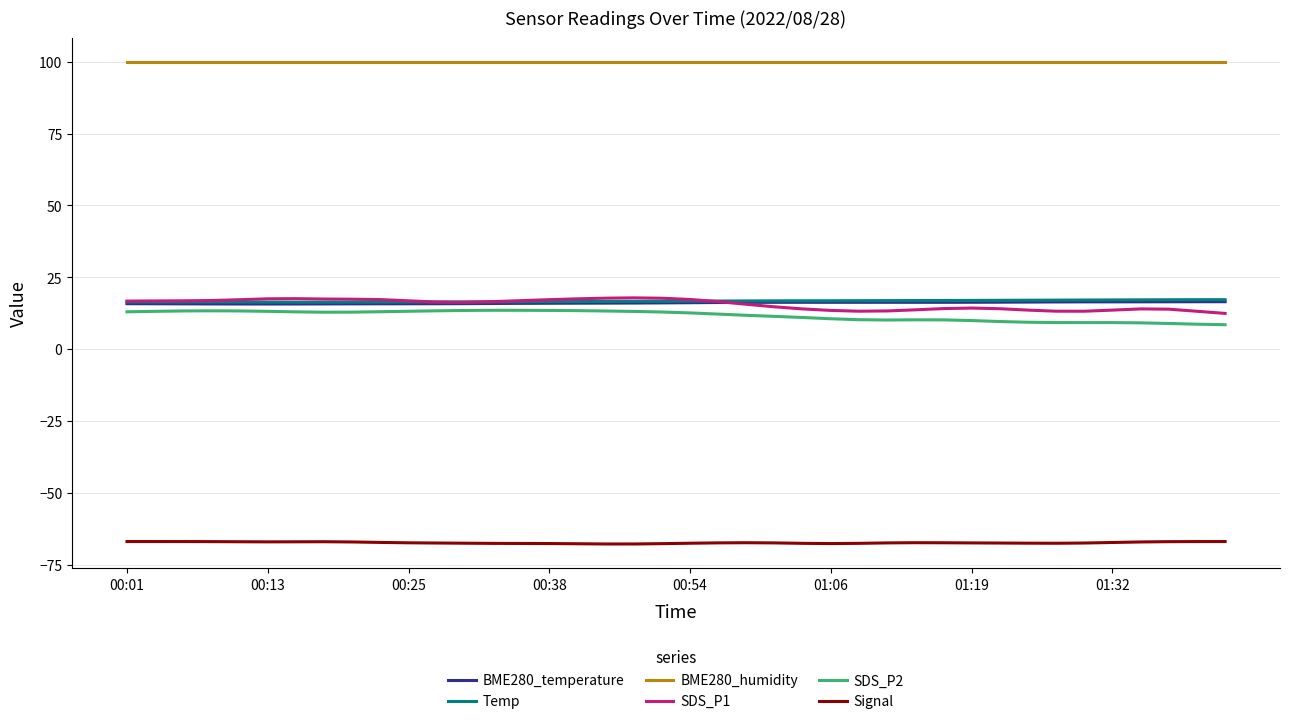

How many series are shown in this chart?

6